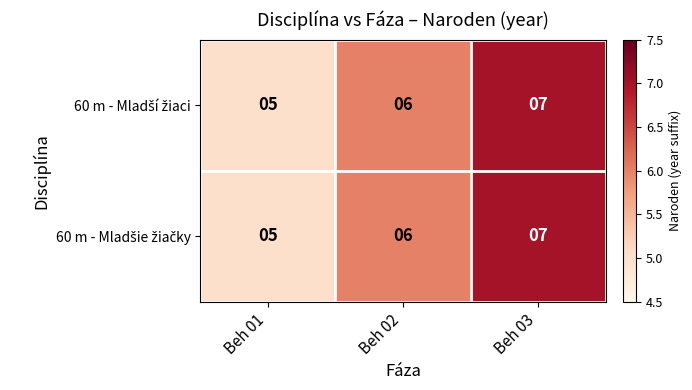

At which category is the sum across all series the highest?

Beh 03